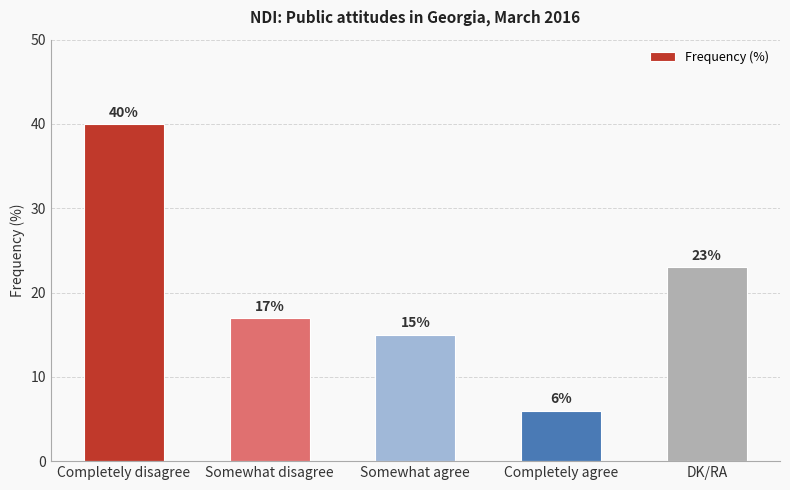

List the labels in order of value, smallest first.

Completely agree, Somewhat agree, Somewhat disagree, DK/RA, Completely disagree